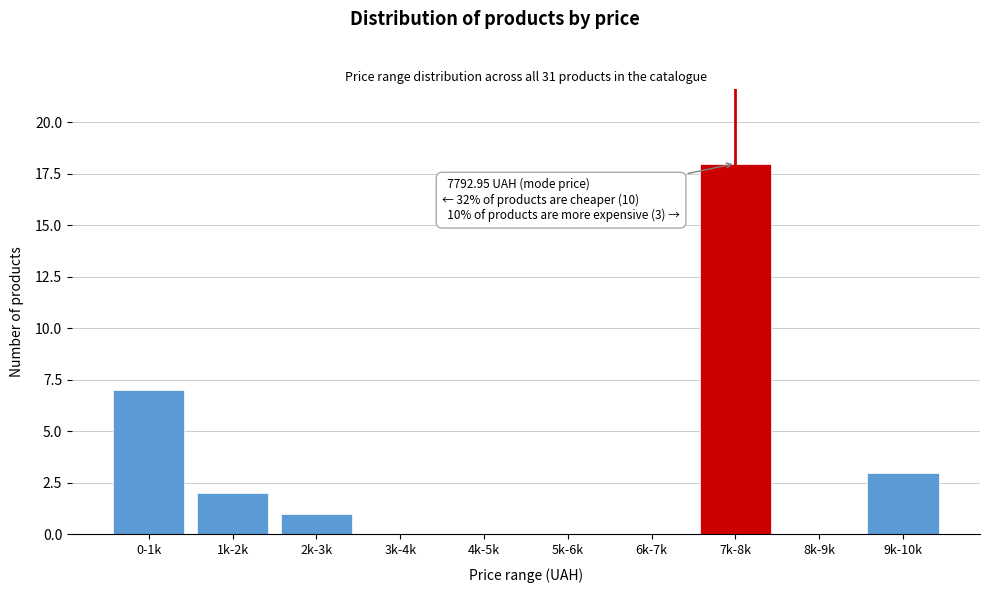

Reading left to right, list all the values displayed in this chart.

0-1k=7	1k-2k=2	2k-3k=1	3k-4k=0	4k-5k=0	5k-6k=0	6k-7k=0	7k-8k=18	8k-9k=0	9k-10k=3